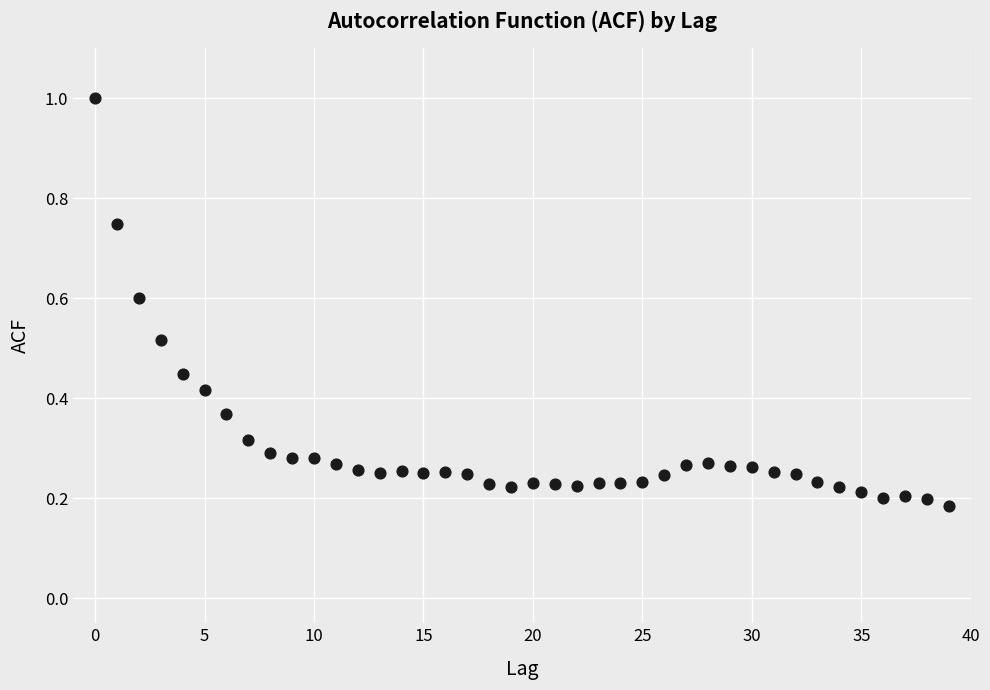

What is the range of Y values (max minus min)?

0.8